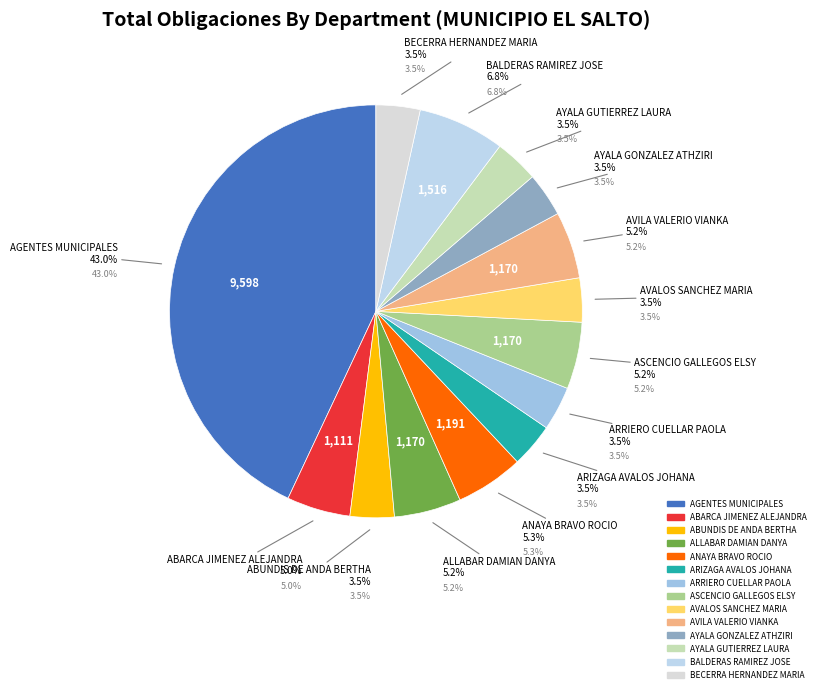

How many segments does this pie chart have?

14